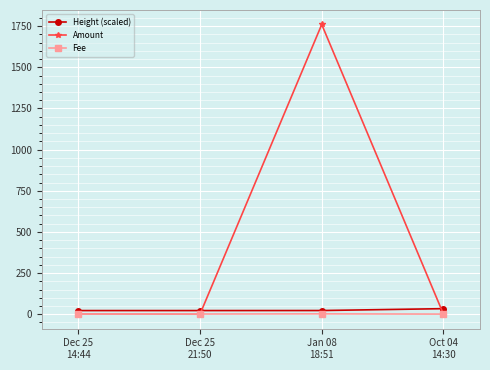

Which series has the largest total across all categories?

Amount